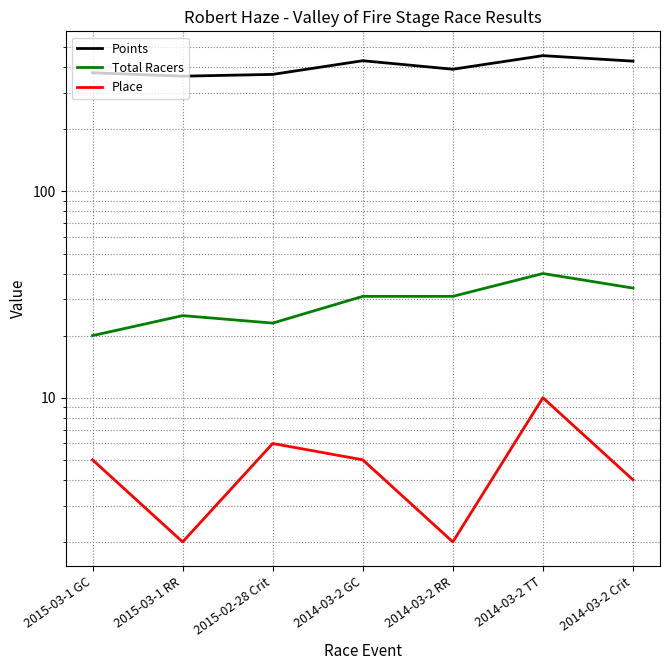

At 2014-03-2 Crit, list the series in order from smallest to largest.

Place, Total Racers, Points